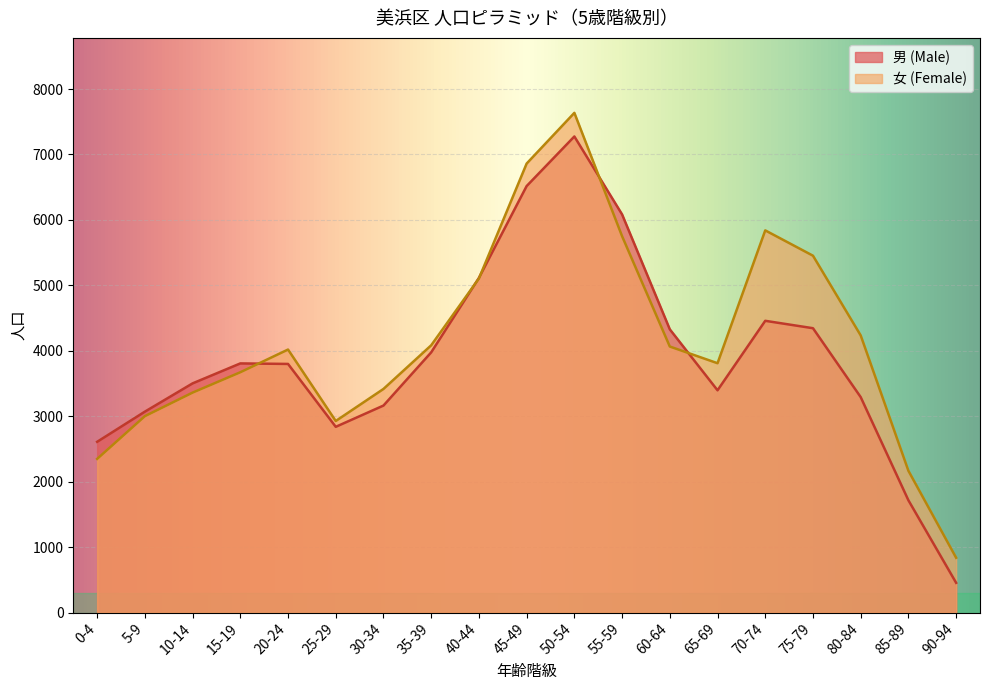

Where is the first local minimum for 男 (Male)?

25-29